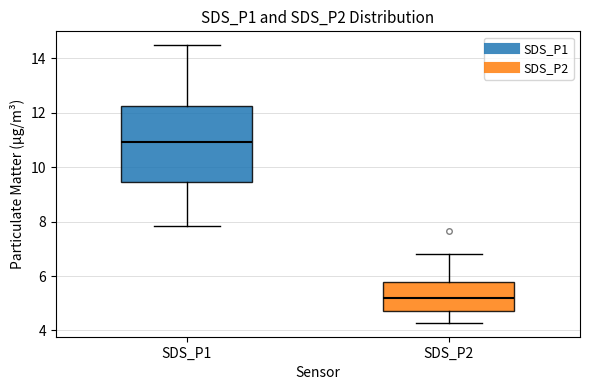

Which box is the tallest, from its lower edge to its upper edge?

SDS_P1